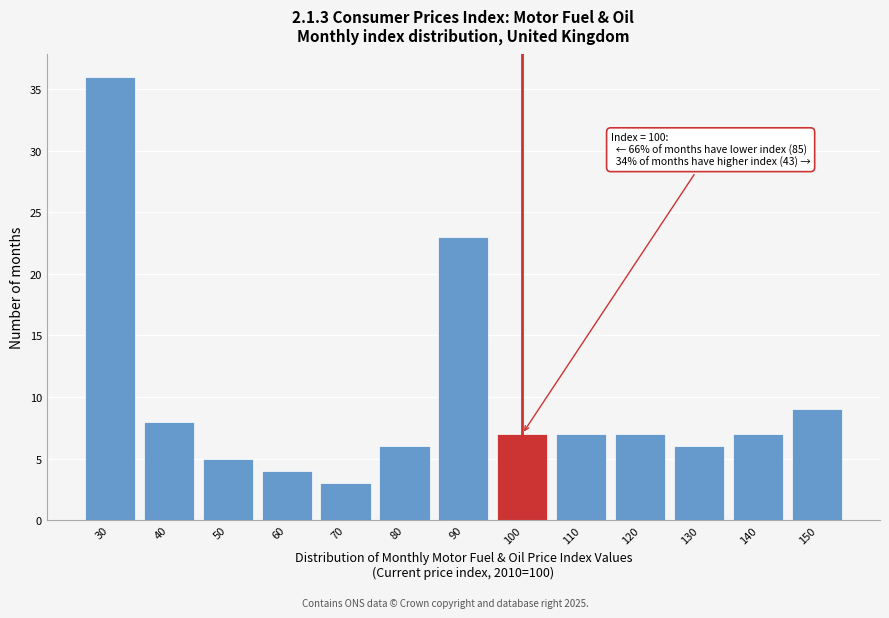

Reading left to right, what are all the values shown in this chart?

30=36	40=8	50=5	60=4	70=3	80=6	90=23	100=7	110=7	120=7	130=6	140=7	150=9